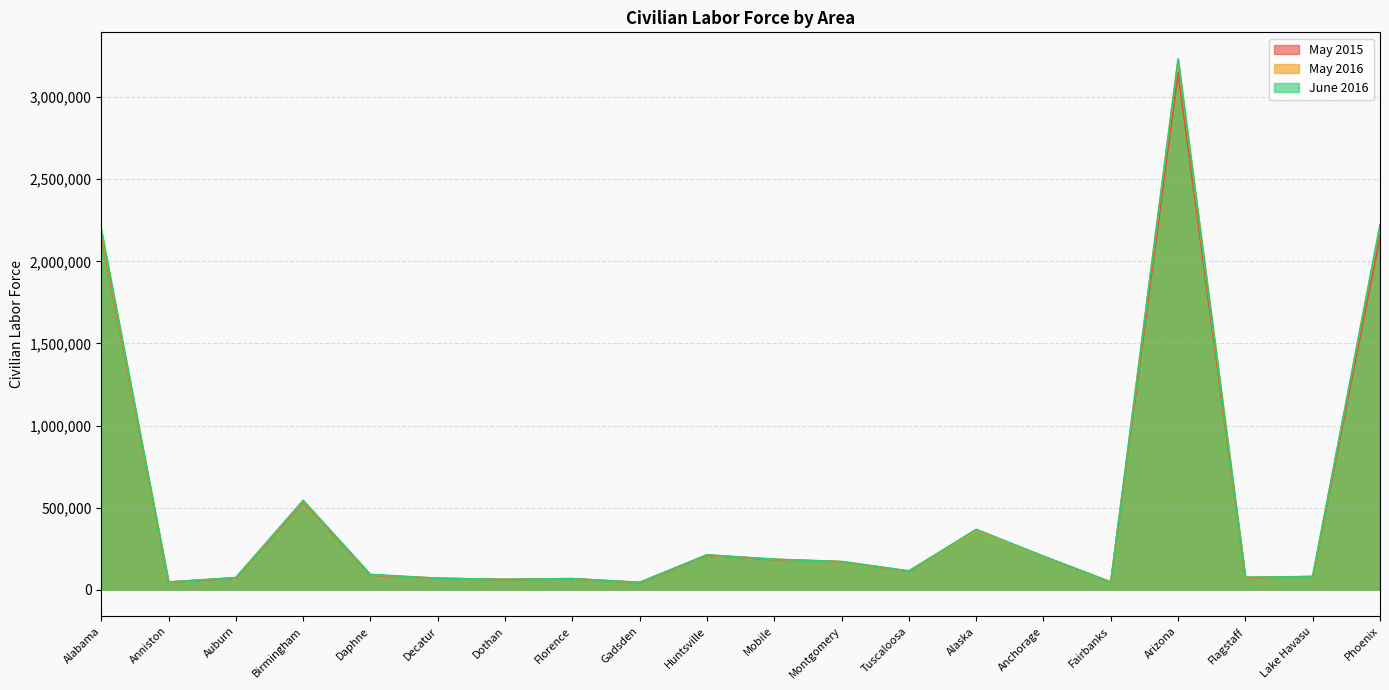

What is the sum of the May 2015 values at Decatur and Tuscaloosa?

181338